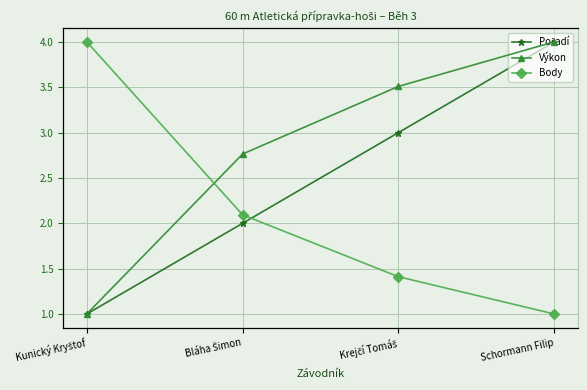

Is it true that Pořadí equals 4.0 at Schormann Filip?

True